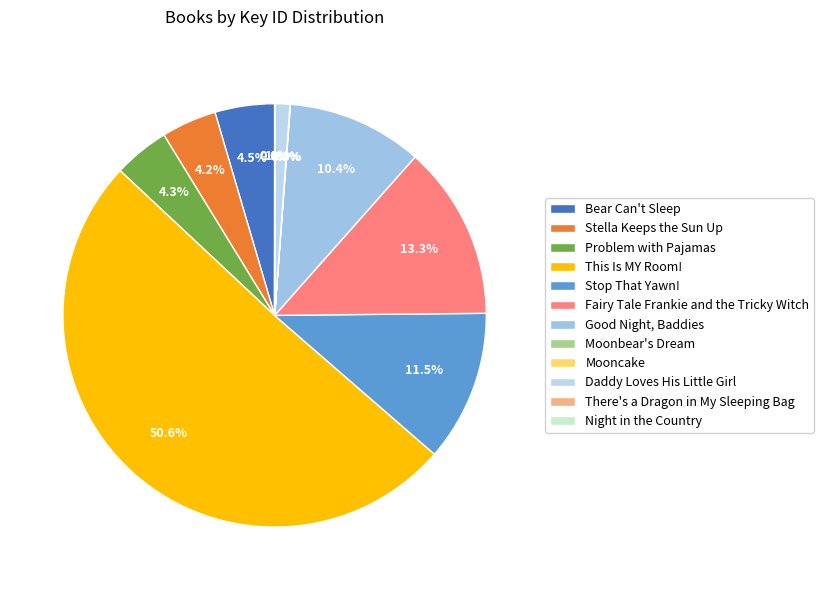

To the nearest percent, what is the difference between the largest and smallest slice percentages?

51%